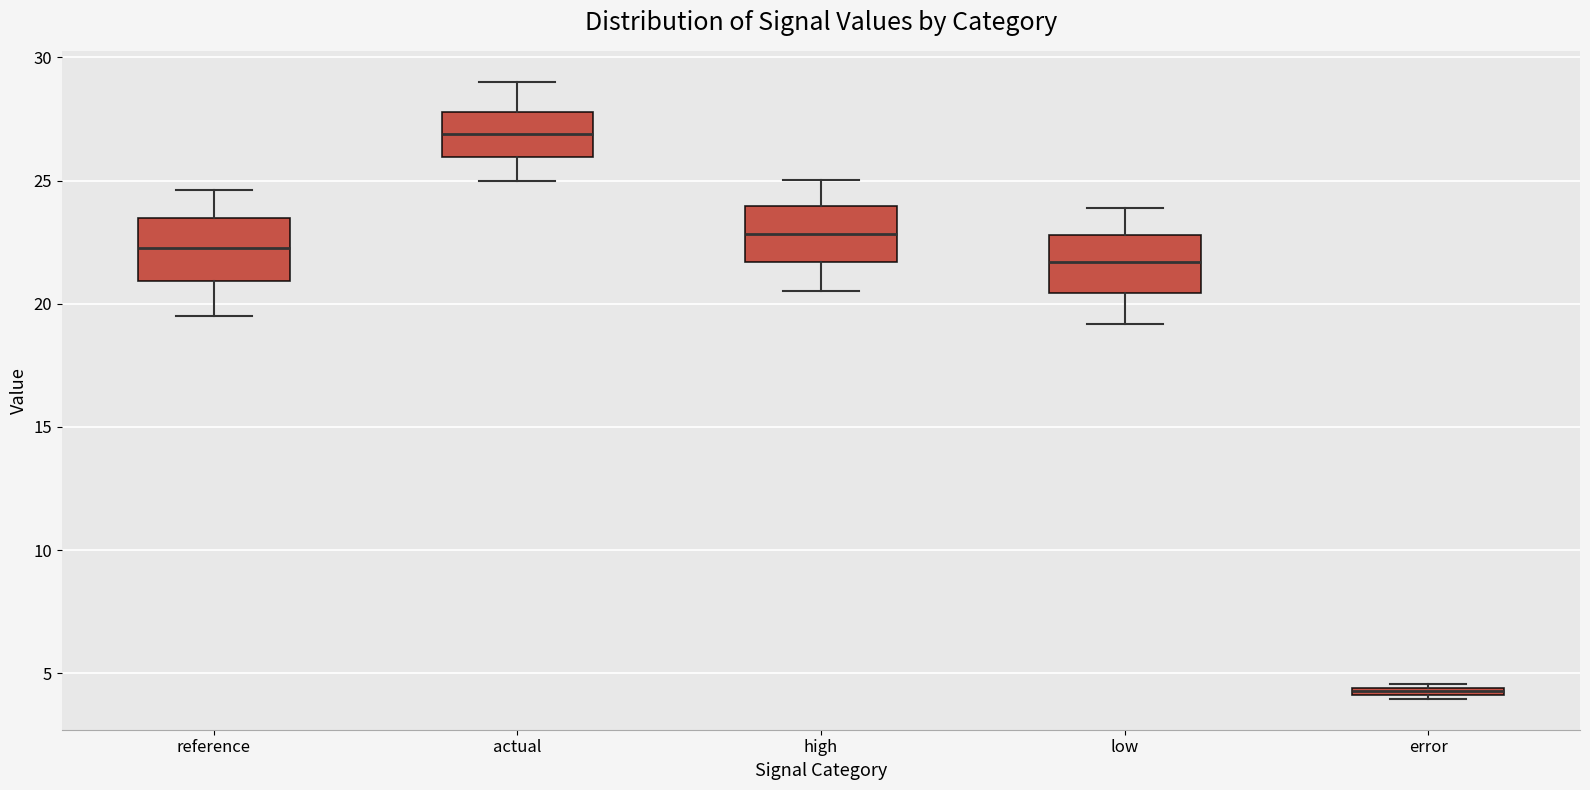

Which box has the highest median line?

actual